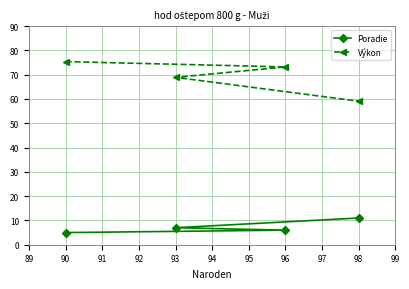

Rank the series at 90 from highest to lowest value.

Výkon, Poradie